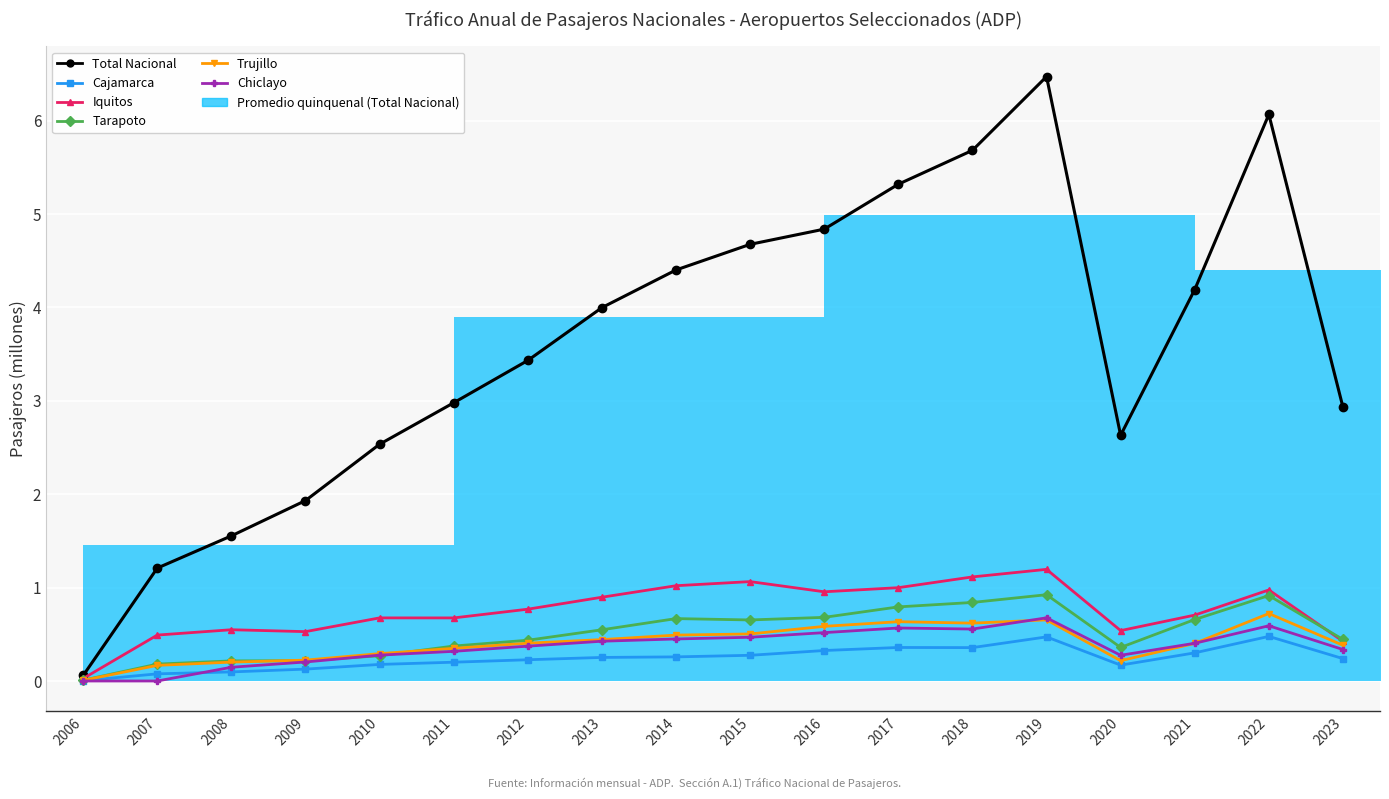

What is the value of the Chiclayo point at the 17th from the left?

0.6